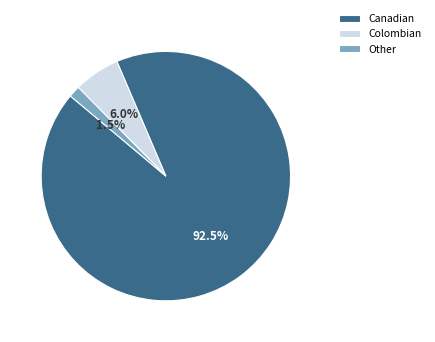

Rank the categories by value from lowest to highest.

Other, Colombian, Canadian